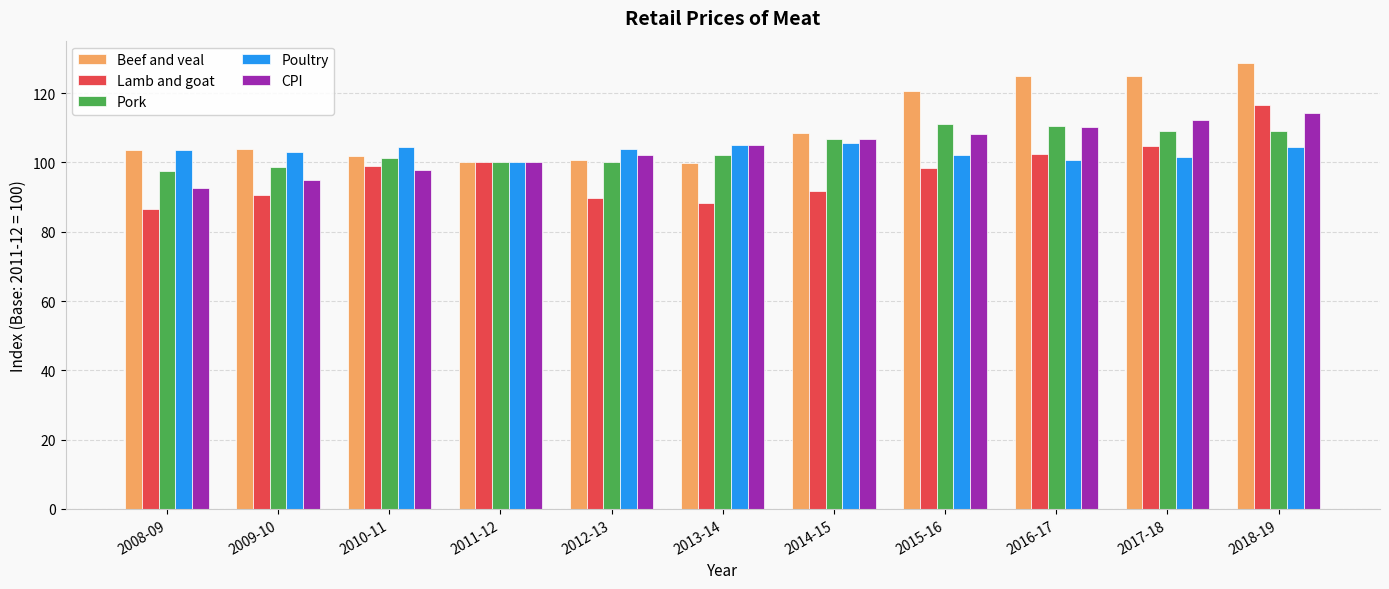

How many data points does each series have?

11